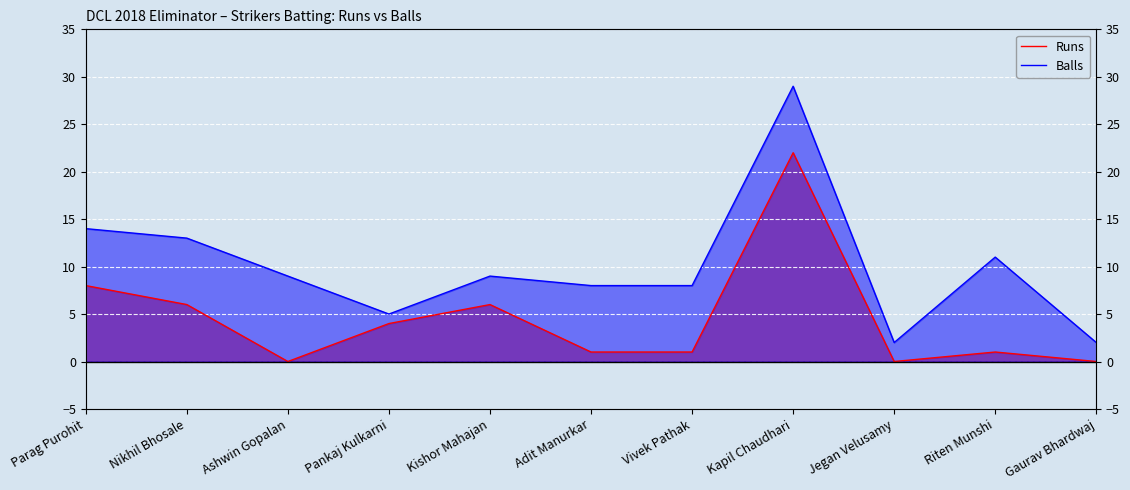

Reading left to right, list all the values displayed in this chart.

Runs: 8	6	0	4	6	1	1	22	0	1	0
Balls: 14	13	9	5	9	8	8	29	2	11	2